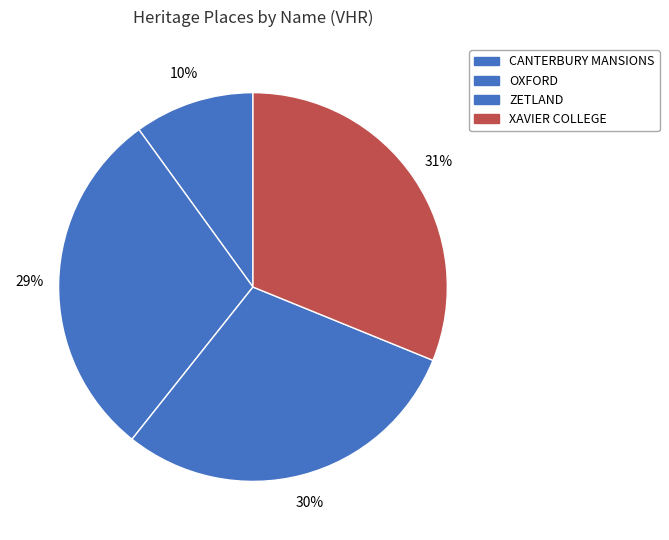

What is the smallest slice in the pie chart?

CANTERBURY MANSIONS